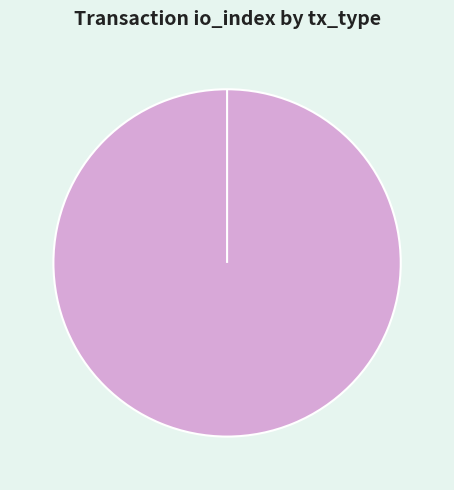

To the nearest percent, what is the average slice percentage?

50%